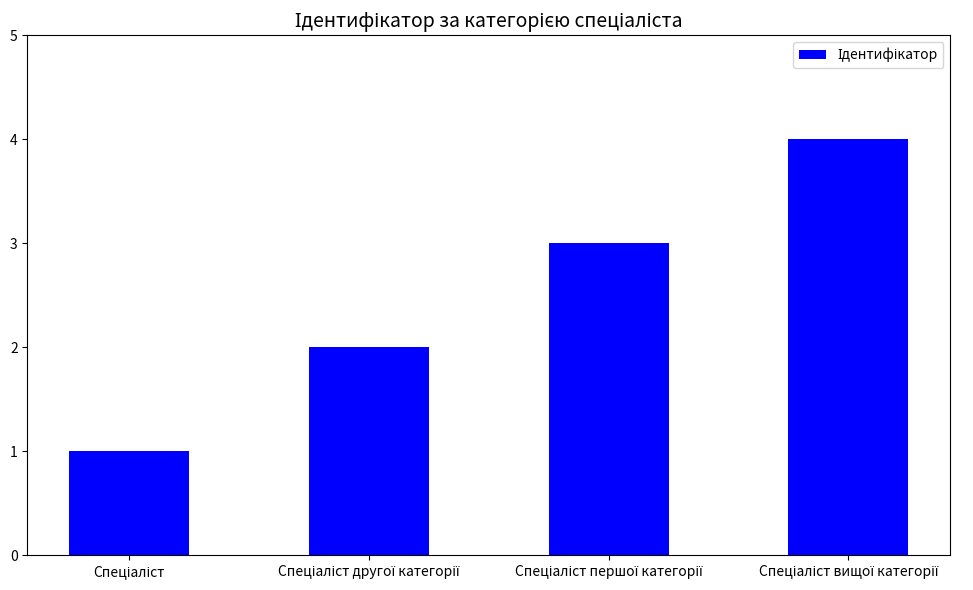

What is the value of the 1st bar from the left?

1